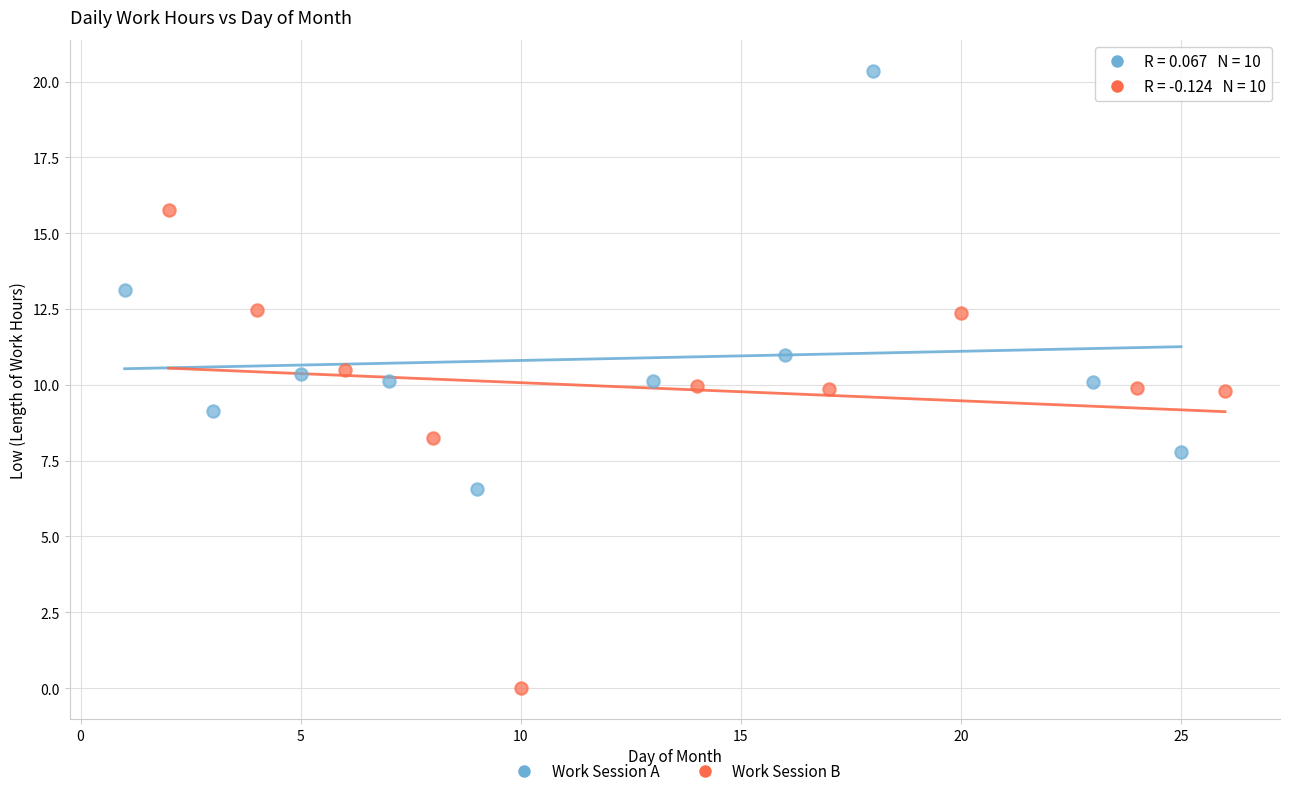

What are all the series names shown in the legend?

Work Session A, Work Session B